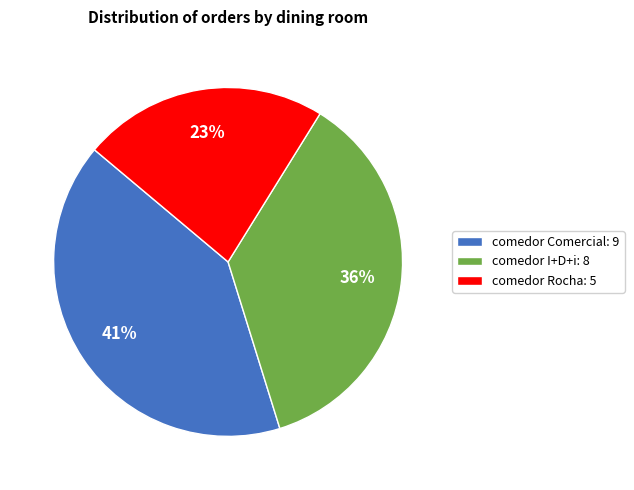

Between comedor Rocha and comedor I+D+i, which is larger?

comedor I+D+i